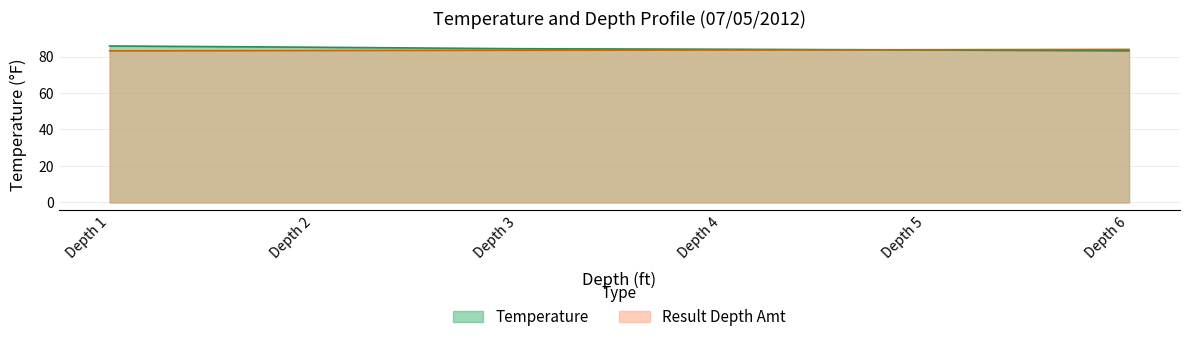

Which series has the largest range (max minus min)?

Temperature